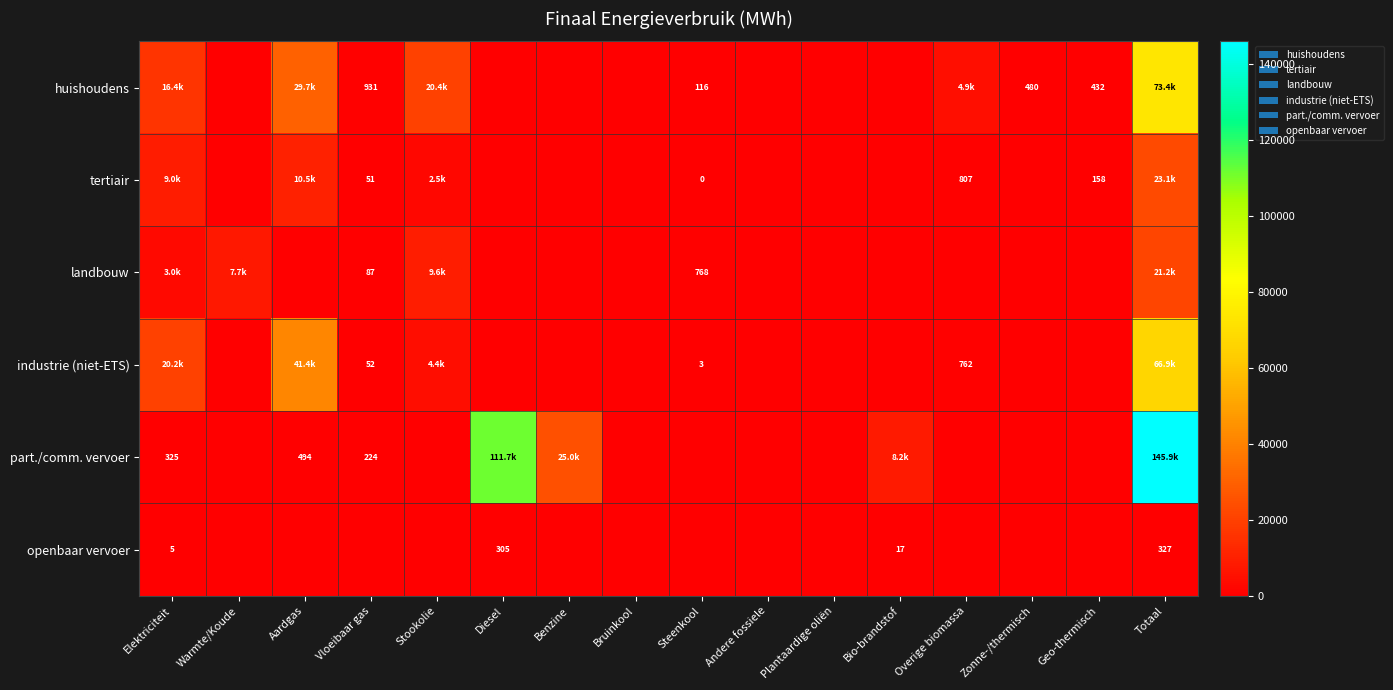

Rank the series at Steenkool from lowest to highest value.

part./comm. vervoer, openbaar vervoer, tertiair, industrie (niet-ETS), huishoudens, landbouw